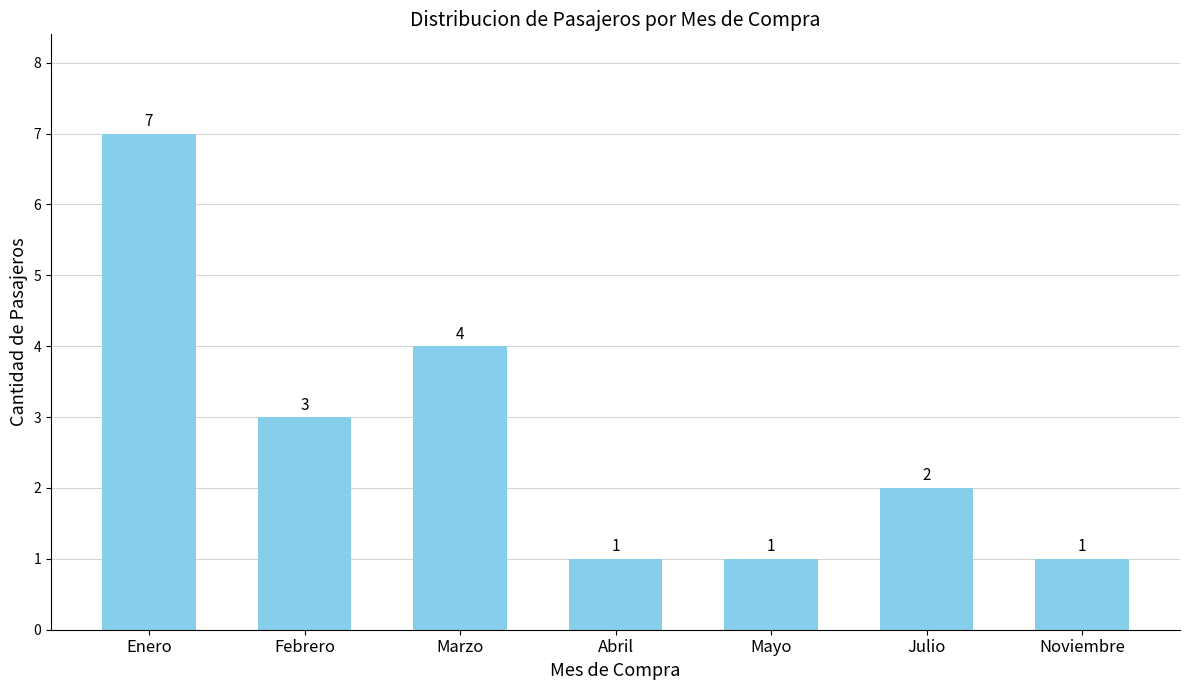

Reading right to left, list all the values displayed in this chart.

Noviembre=1	Julio=2	Mayo=1	Abril=1	Marzo=4	Febrero=3	Enero=7